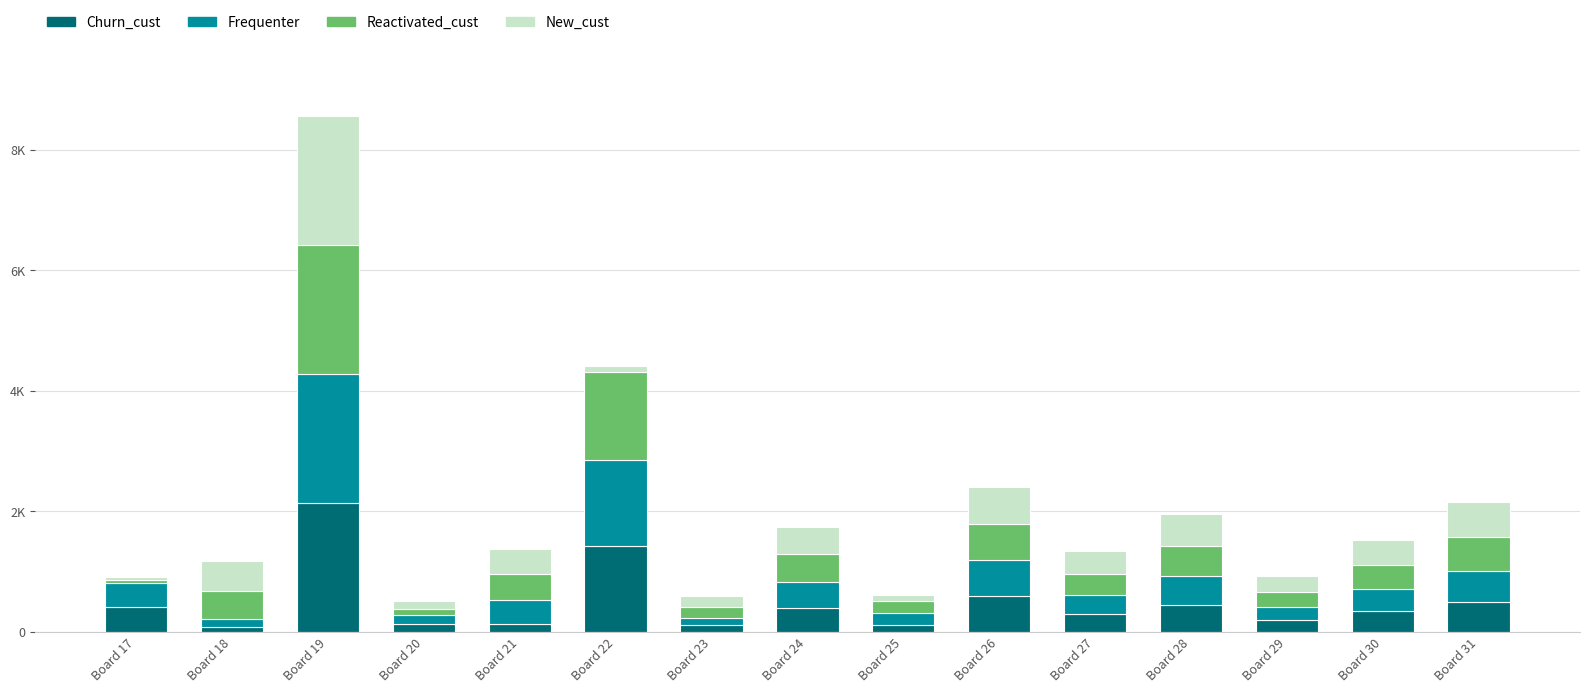

What is the sum of all New_cust values?

6850